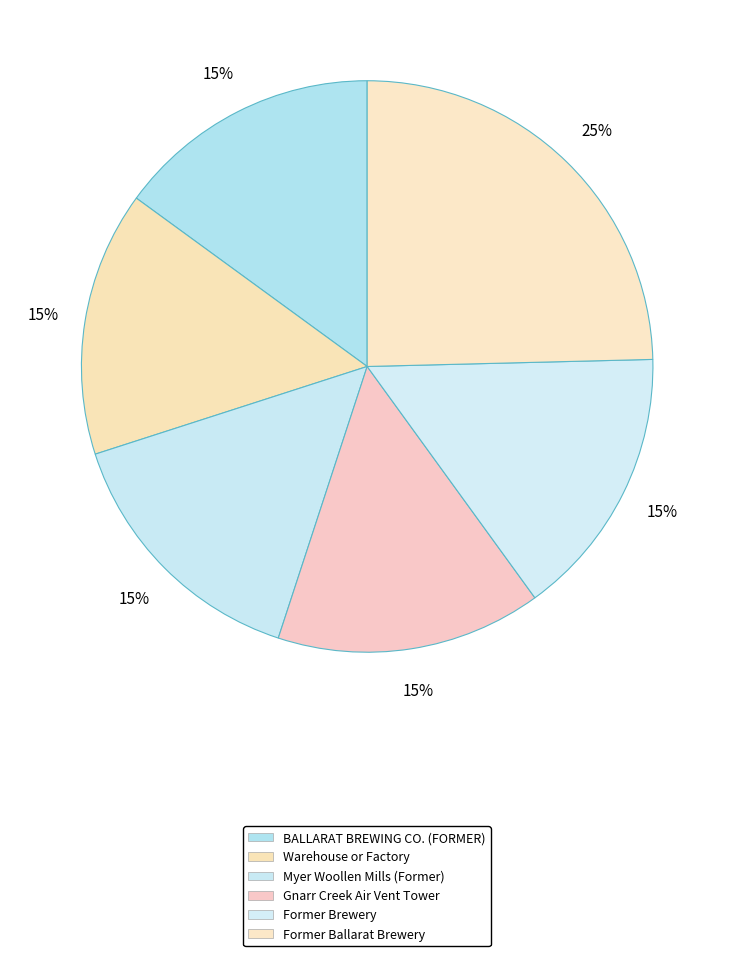

What is the ratio of the value at Gnarr Creek Air Vent Tower to the value at Former Ballarat Brewery?

0.6